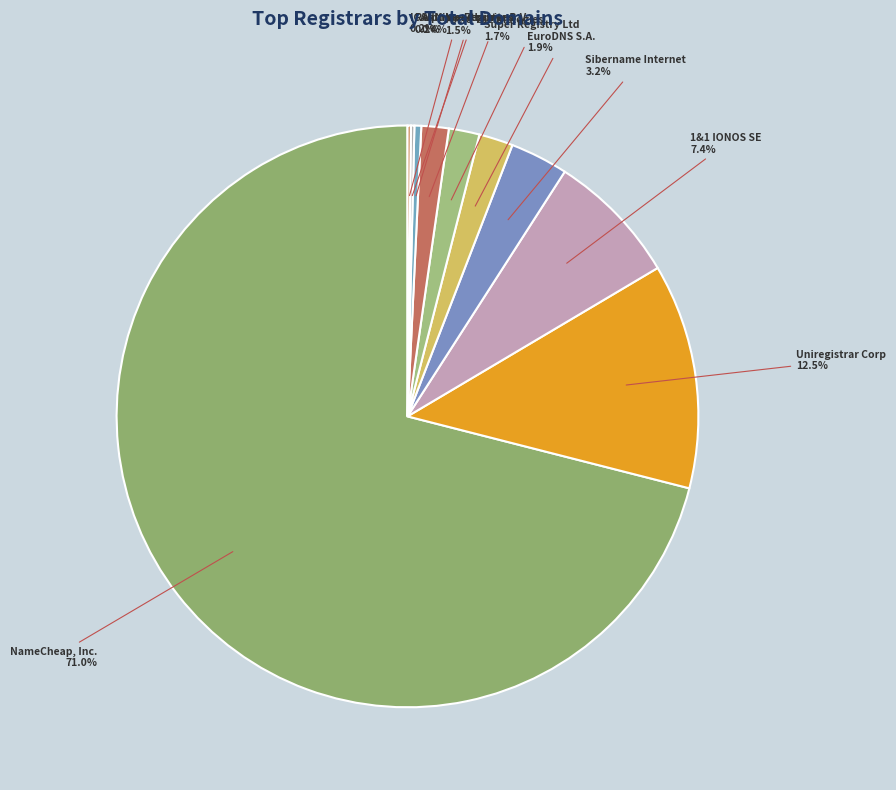

Rank the categories by value from highest to lowest.

NameCheap, Inc., Uniregistrar Corp, 1&1 IONOS SE, Sibername Internet, EuroDNS S.A., Super Registry Ltd, Ascio Technologies, Alpnames Limited, Realtime Register B.V., ICANN Monitoring